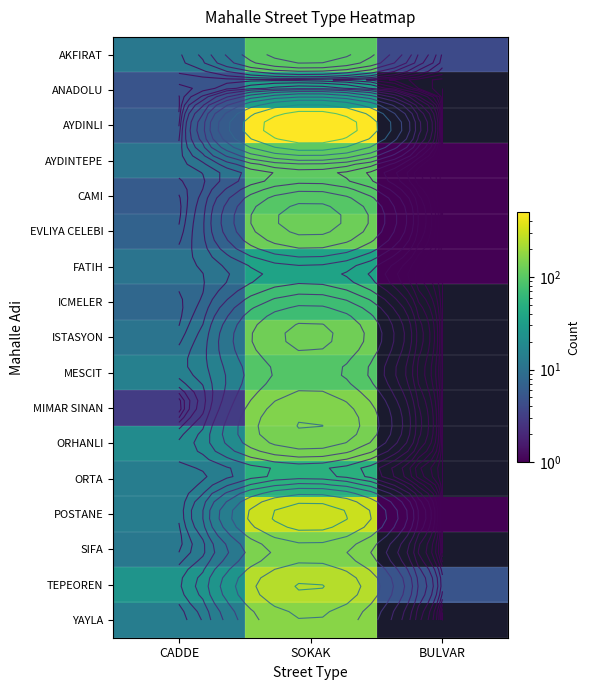

Is the value of AYDINLI at BULVAR greater than the value of AKFIRAT at SOKAK?

No